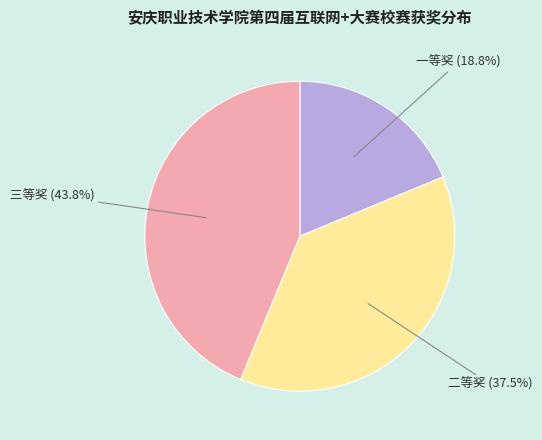

To the nearest percent, what is the average slice percentage?

33%